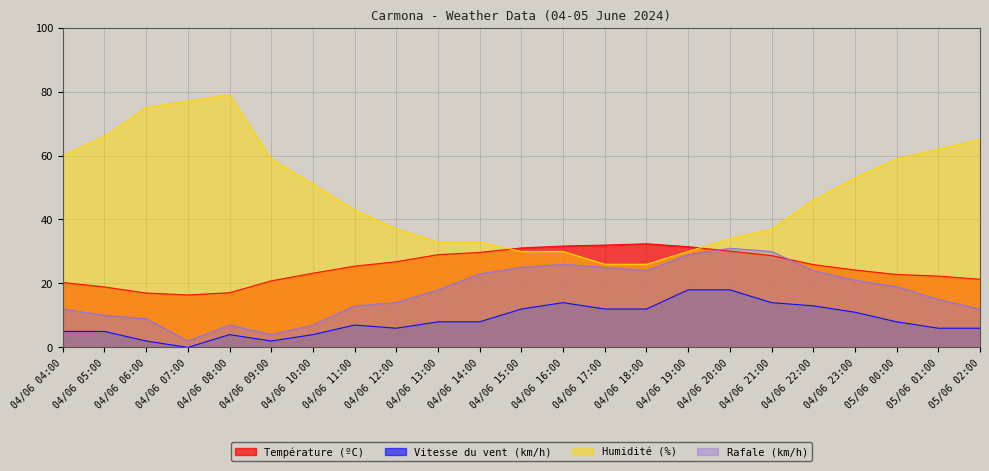

The Température (ºC) series shows 31.5 at 04/06 19:00. True or false?

True